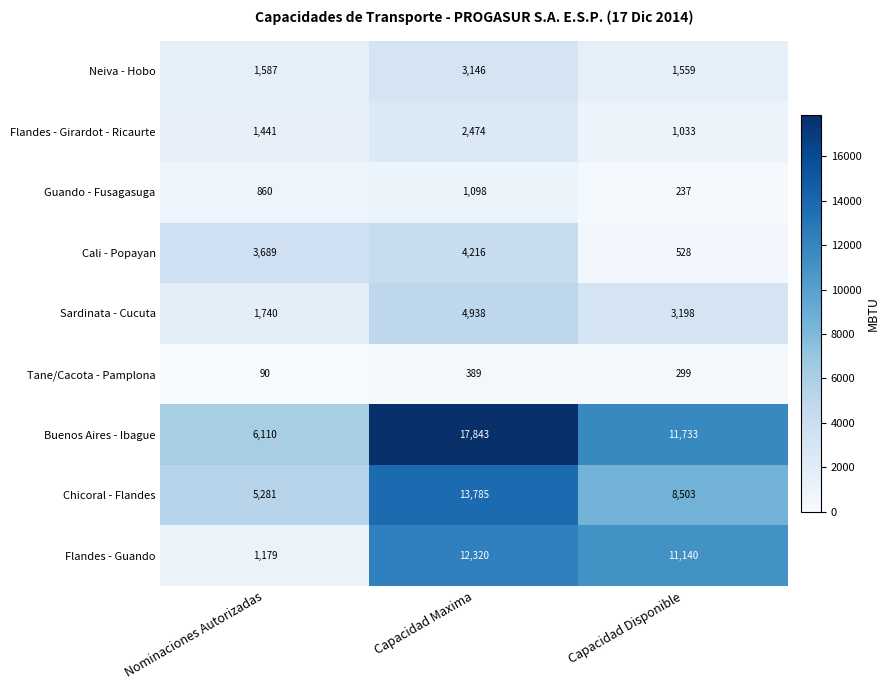

What is the difference between the highest and lowest values at Nominaciones Autorizadas?

6020